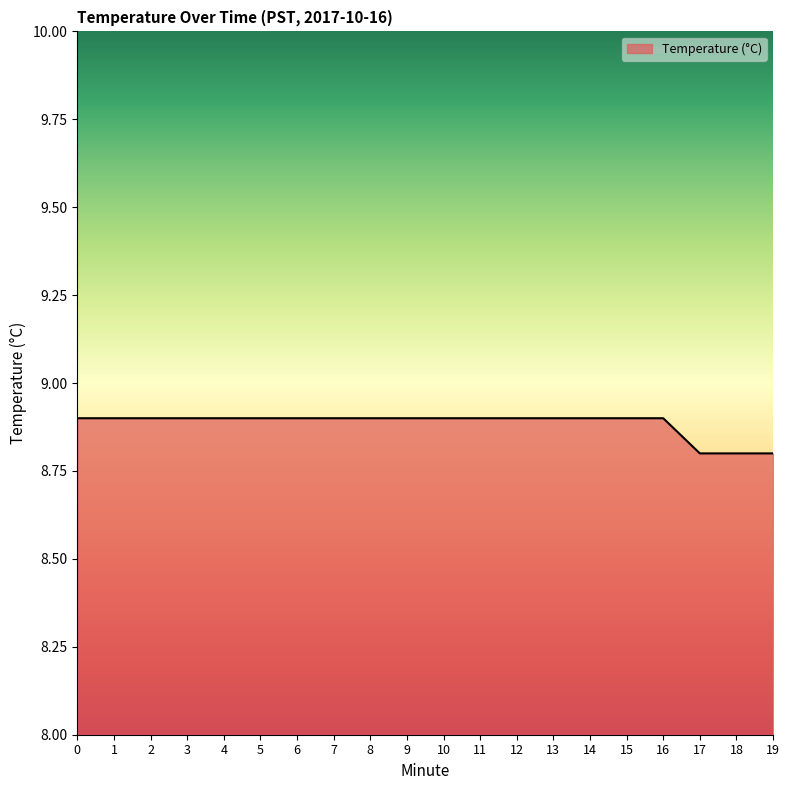

The value at 8 is 5.5. True or false?

False